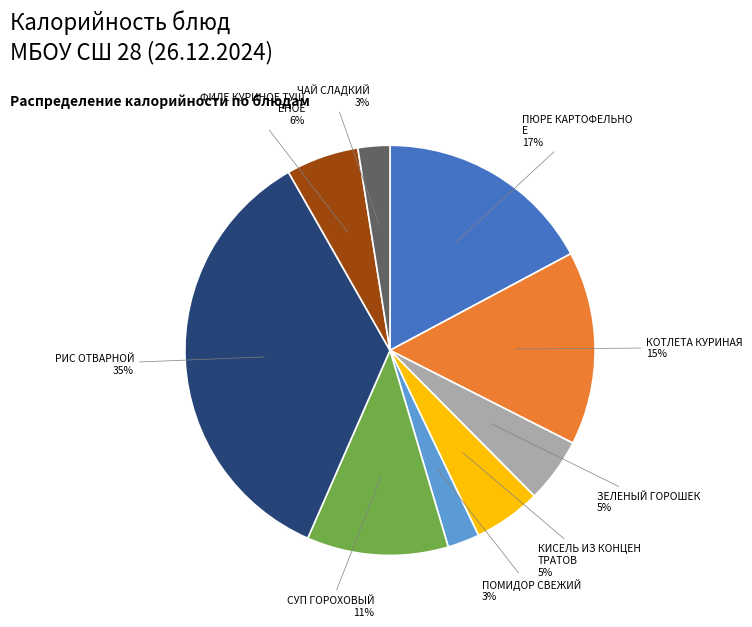

Does any single category account for the majority?

No